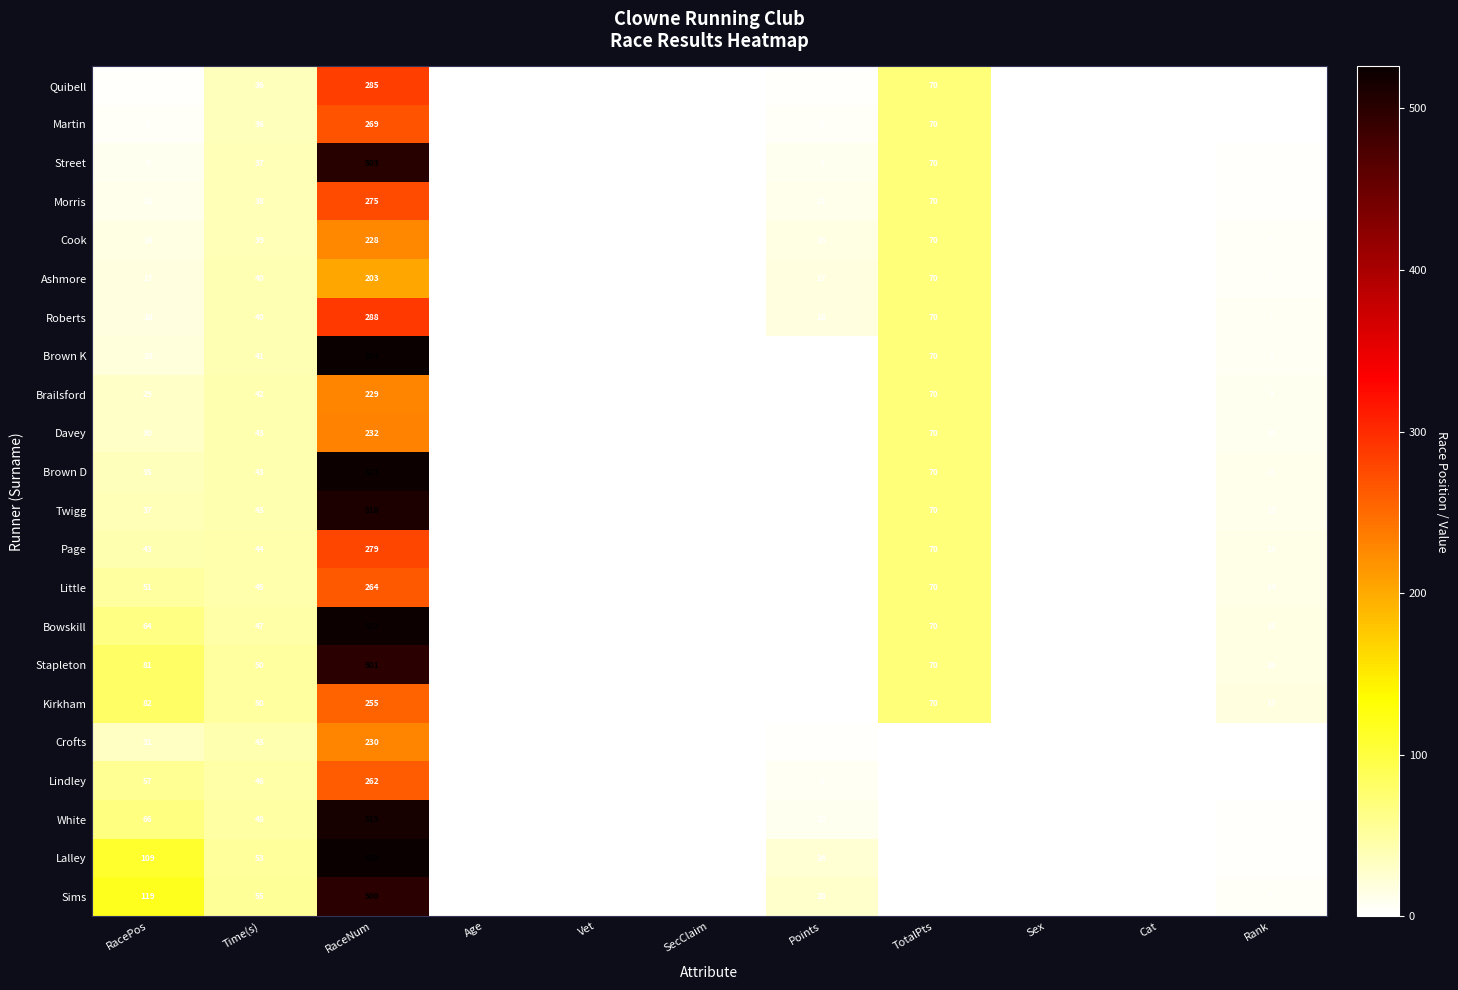

What is the difference between the highest and lowest values at Vet?

1